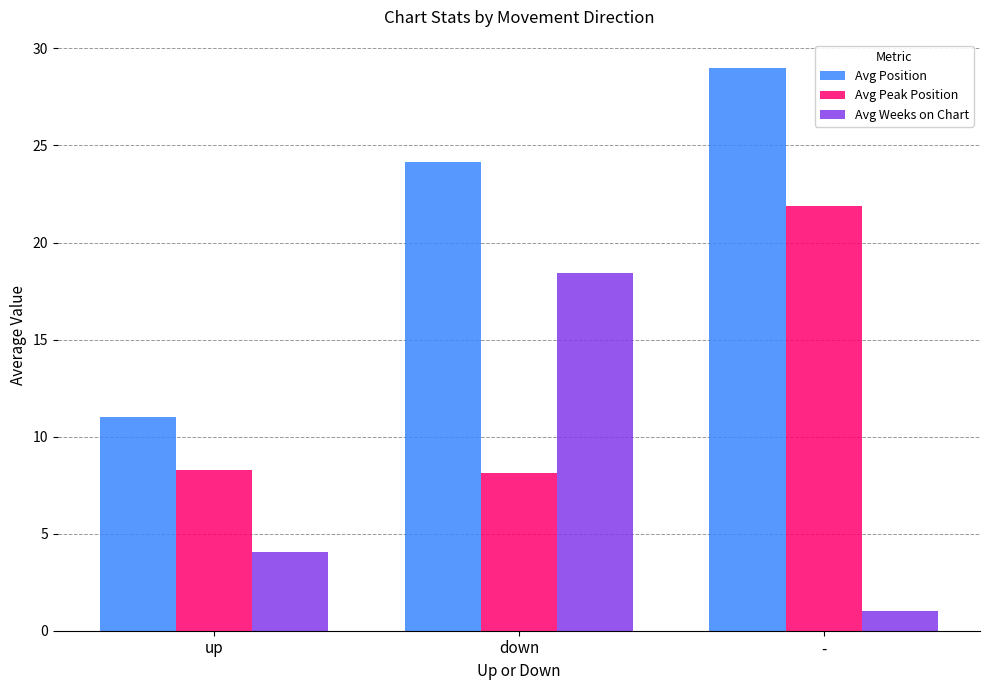

The Avg Weeks on Chart series shows 4.7 at down. True or false?

False